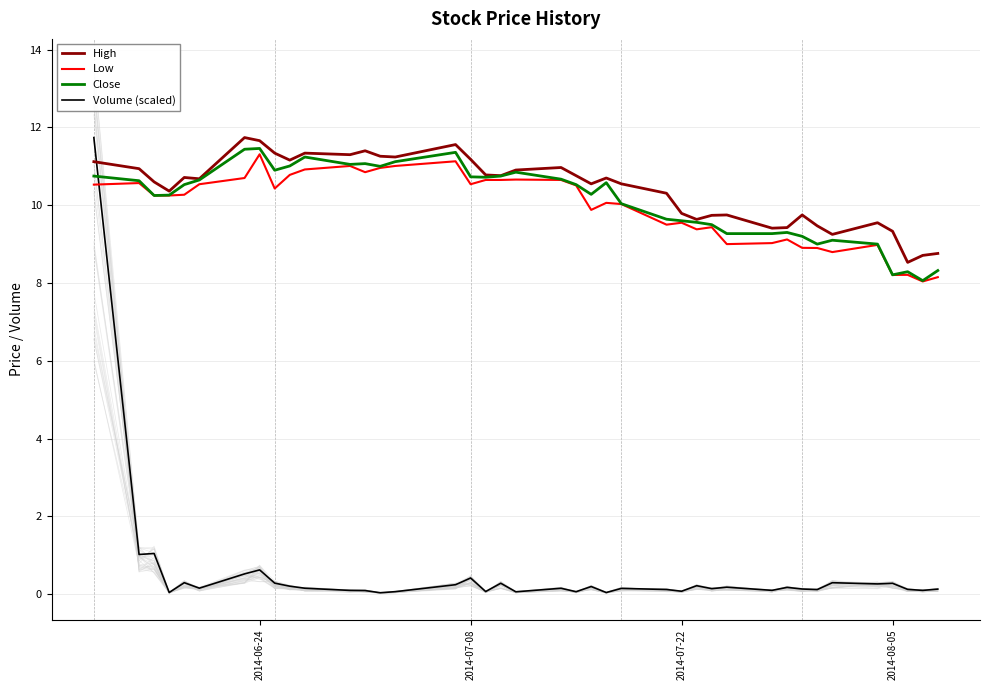

What is the maximum value for Low?

11.3